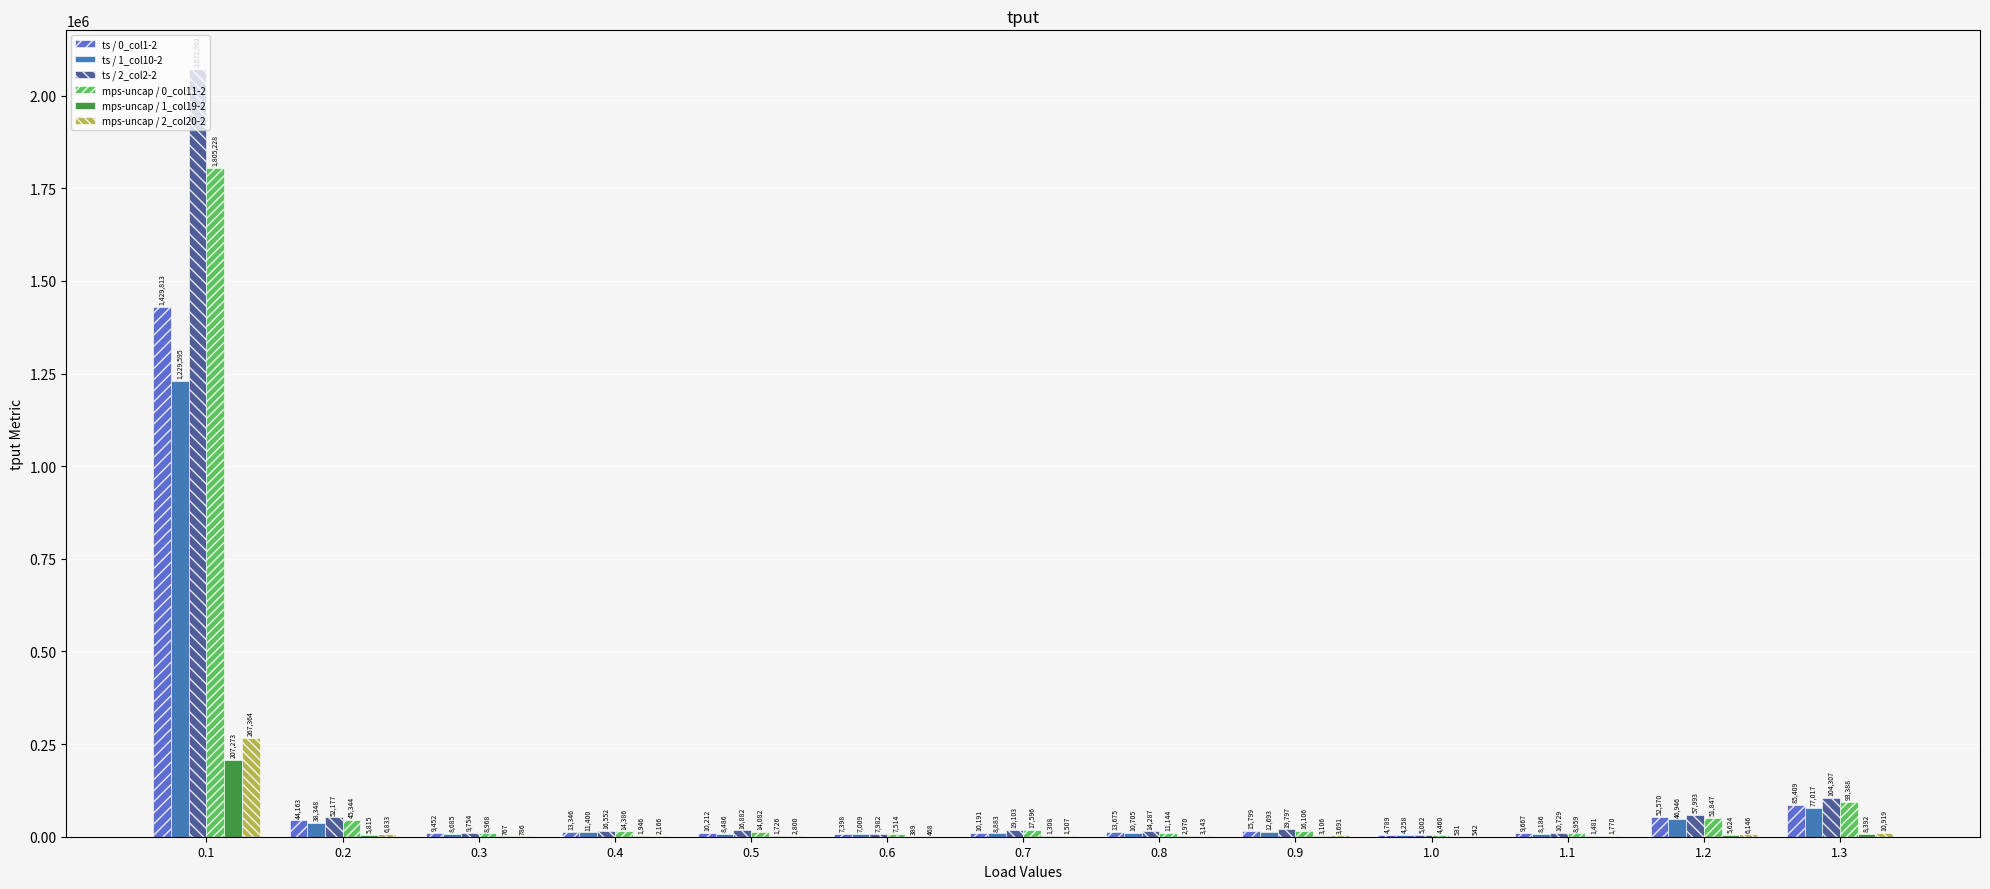

What is the sum of the ts / 0_col1-2 values at 1.2 and 0.6?

59968